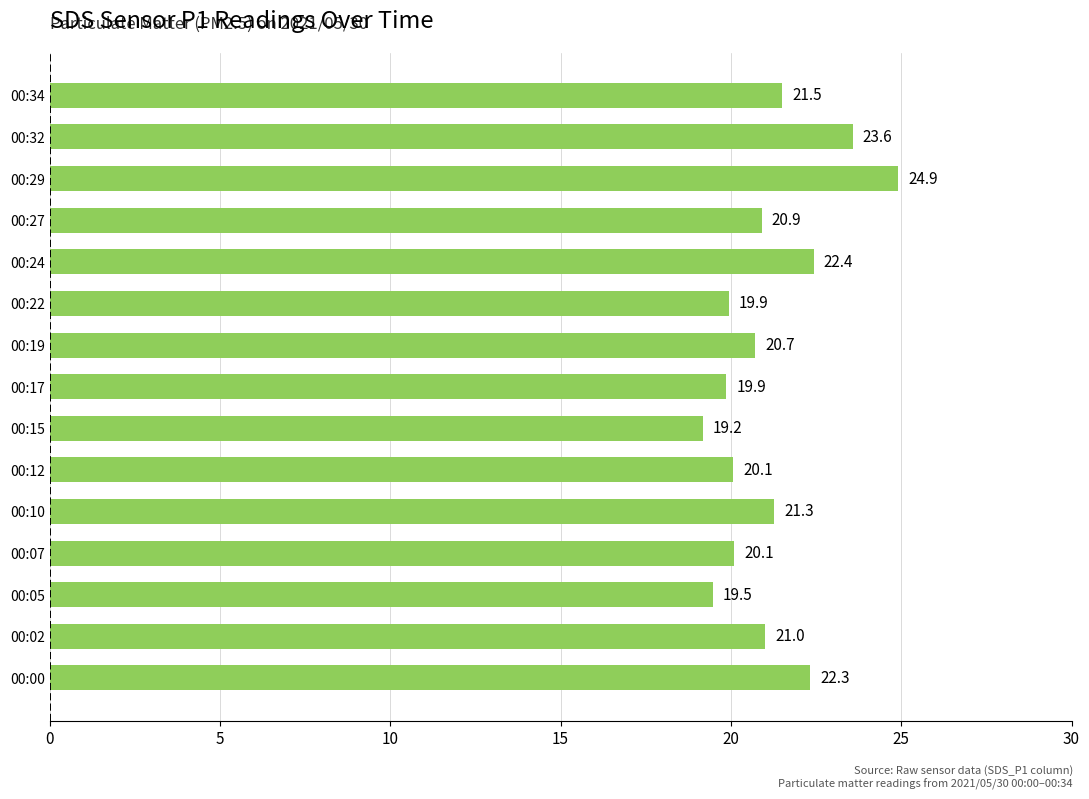

Reading bottom to top, transcribe all the data shown in this chart.

22.3	21.0	19.5	20.1	21.3	20.1	19.2	19.9	20.7	19.9	22.4	20.9	24.9	23.6	21.5